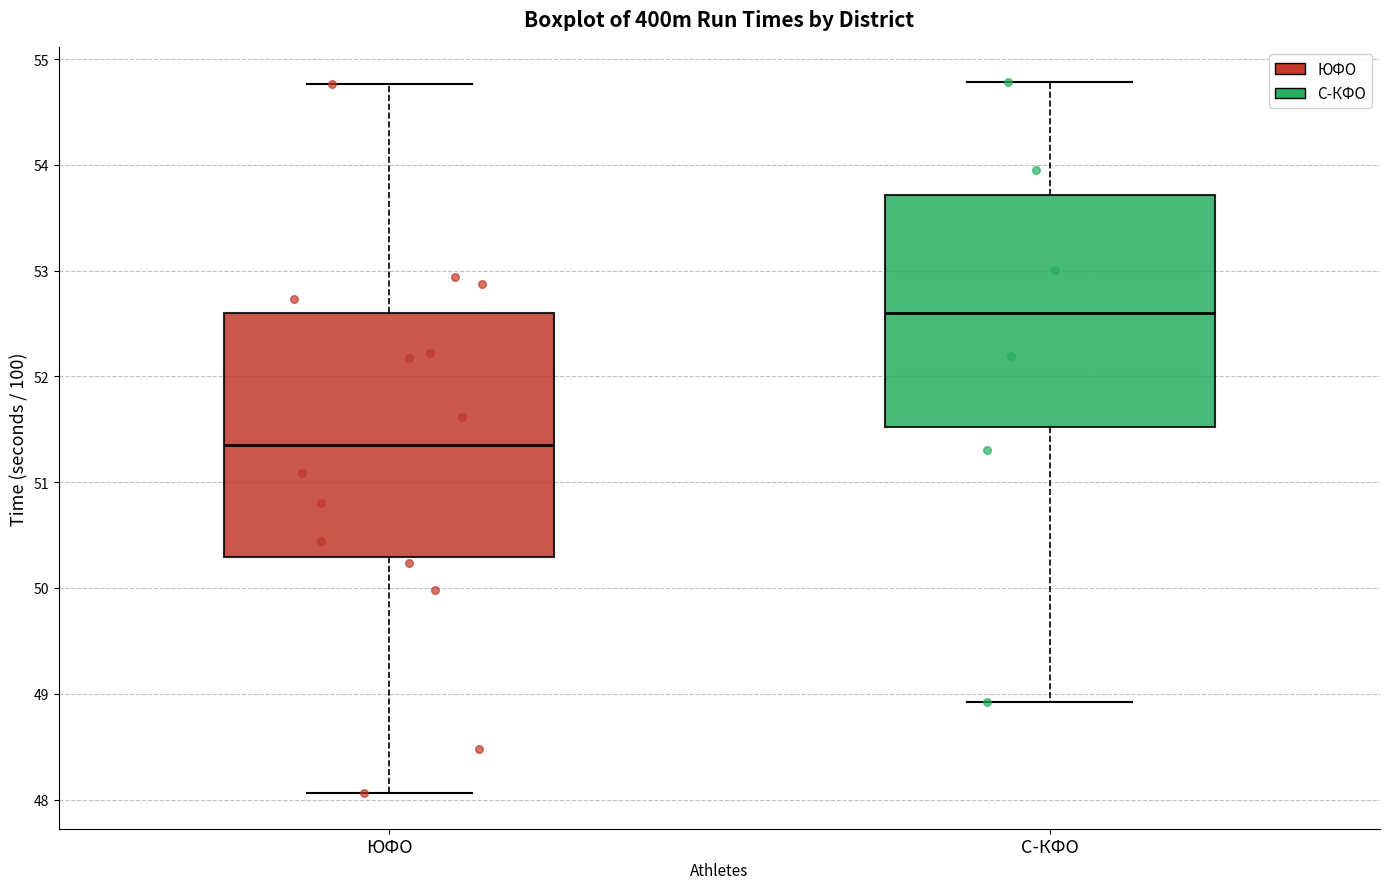

Reading left to right, read every box against the y-axis: the position of its median line, the range the box covers, and the ends of its whiskers. The values are not printed on the chart, so give them approximately, as read against the axis.

ЮФО: median 51.4, box 50.3 to 52.6, whiskers 48.1 to 54.8
С-КФО: median 52.6, box 51.5 to 53.7, whiskers 48.9 to 54.8